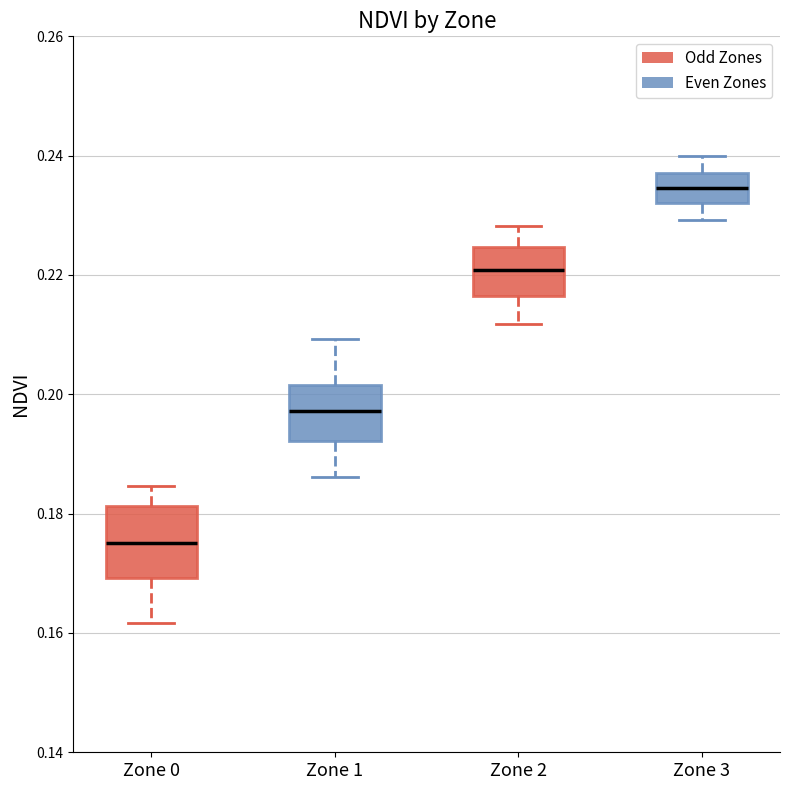

Reading left to right, read every box against the y-axis: the position of its median line, the range the box covers, and the ends of its whiskers. The values are not printed on the chart, so give them approximately, as read against the axis.

Zone 0: median 0.176, box 0.170 to 0.182, whiskers 0.162 to 0.184
Zone 1: median 0.198, box 0.192 to 0.202, whiskers 0.186 to 0.210
Zone 2: median 0.220, box 0.216 to 0.224, whiskers 0.212 to 0.228
Zone 3: median 0.234, box 0.232 to 0.238, whiskers 0.230 to 0.240